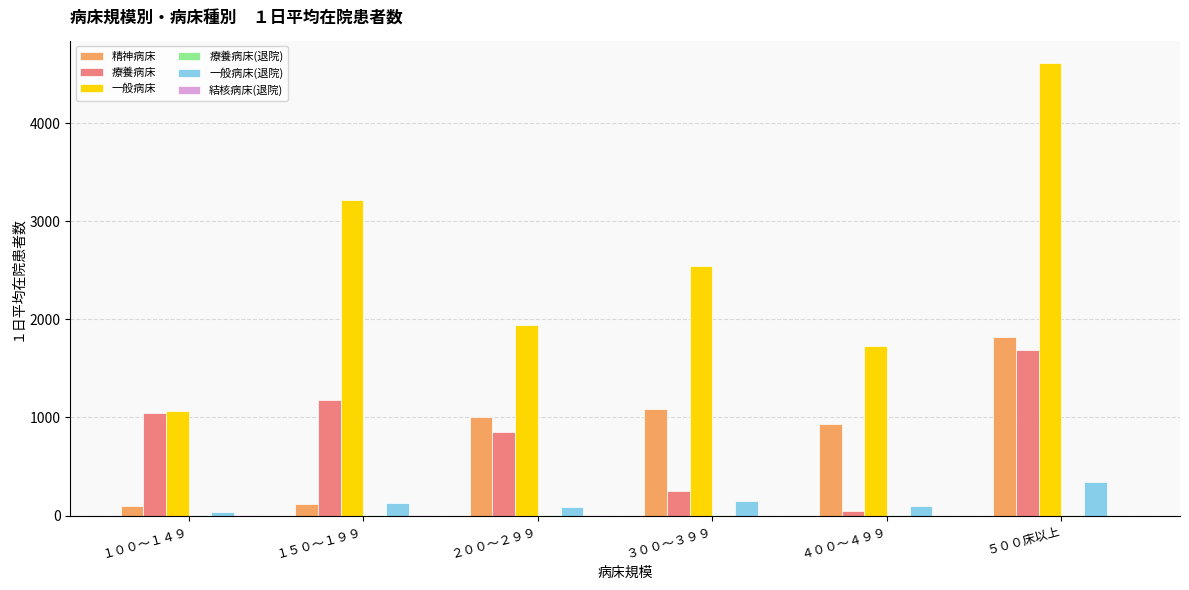

How many data points does each series have?

6